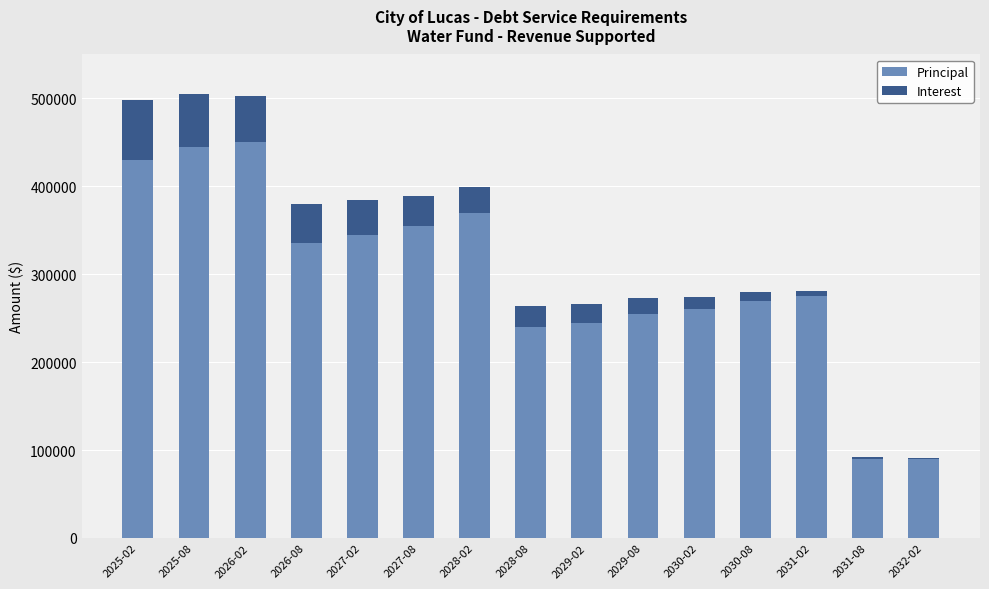

Reading left to right, what are the values for Principal?

2025-02=430000.0	2025-08=445000.0	2026-02=450000.0	2026-08=335000.0	2027-02=345000.0	2027-08=355000.0	2028-02=370000.0	2028-08=240000.0	2029-02=245000.0	2029-08=255000.0	2030-02=260000.0	2030-08=270000.0	2031-02=275000.0	2031-08=90000.0	2032-02=90000.0